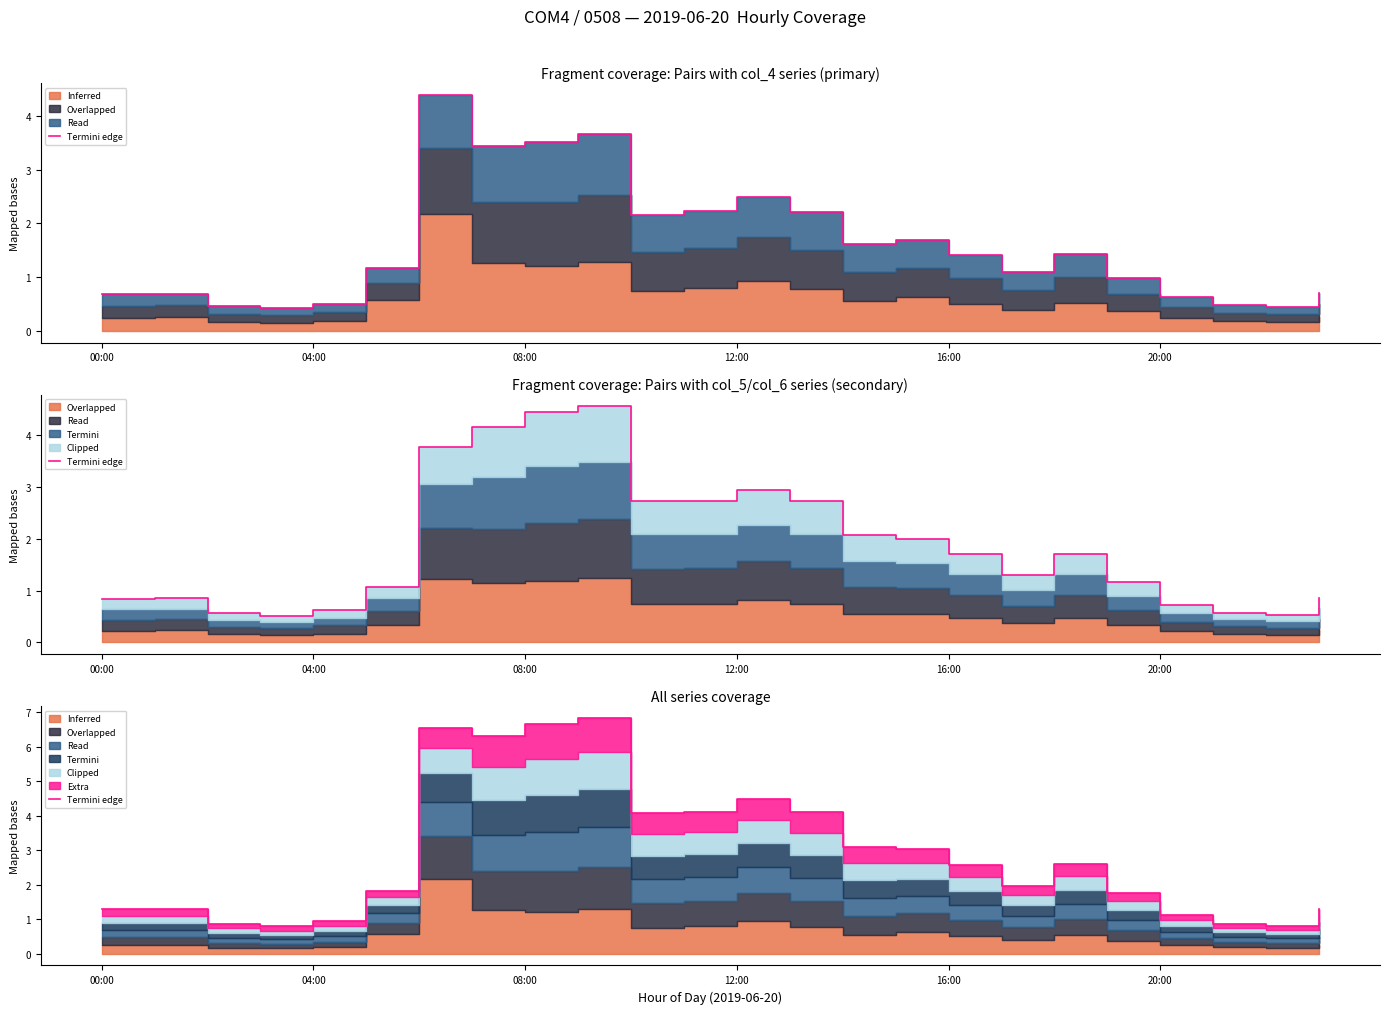

What is the average value?

2.9